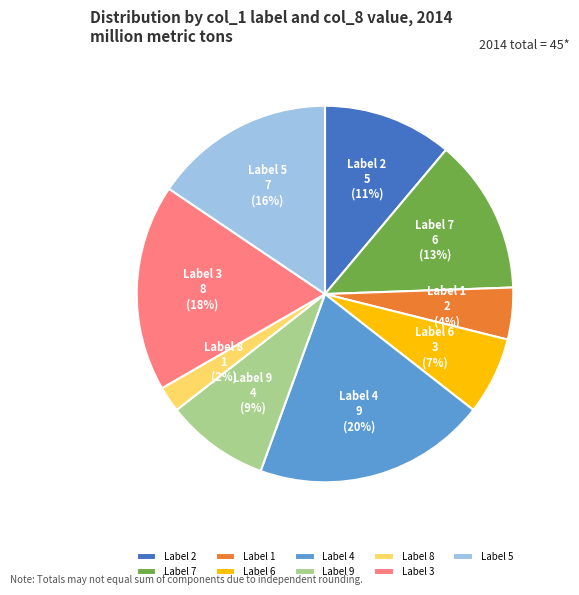

To the nearest percent, what is the difference between the 6 and 4 slice percentages?

13%